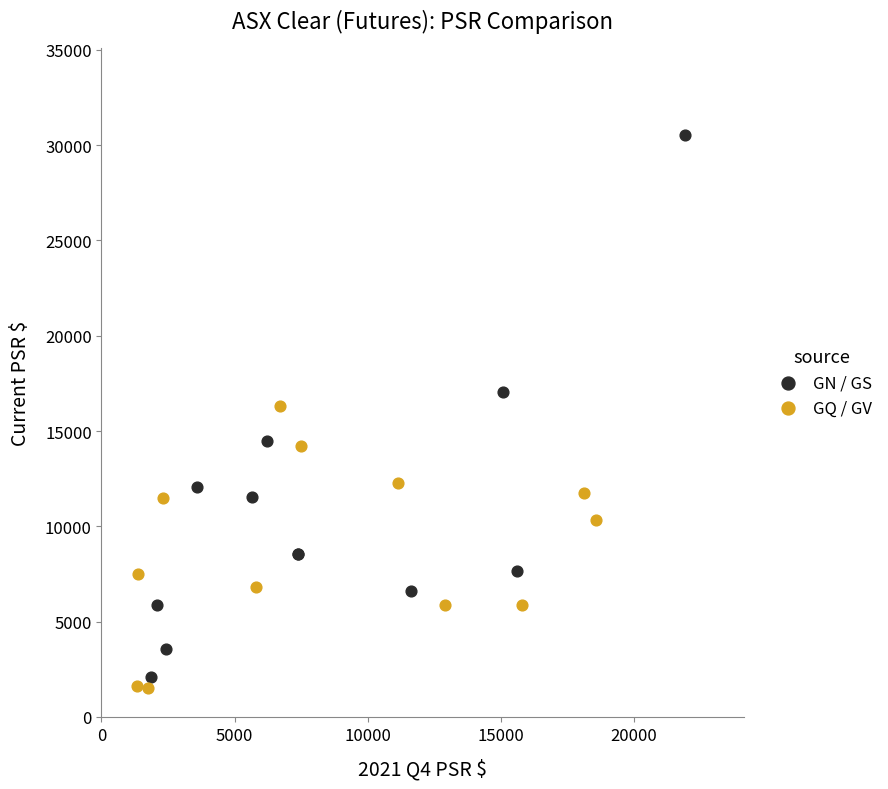

Which series has the largest Y range (max minus min)?

GN / GS